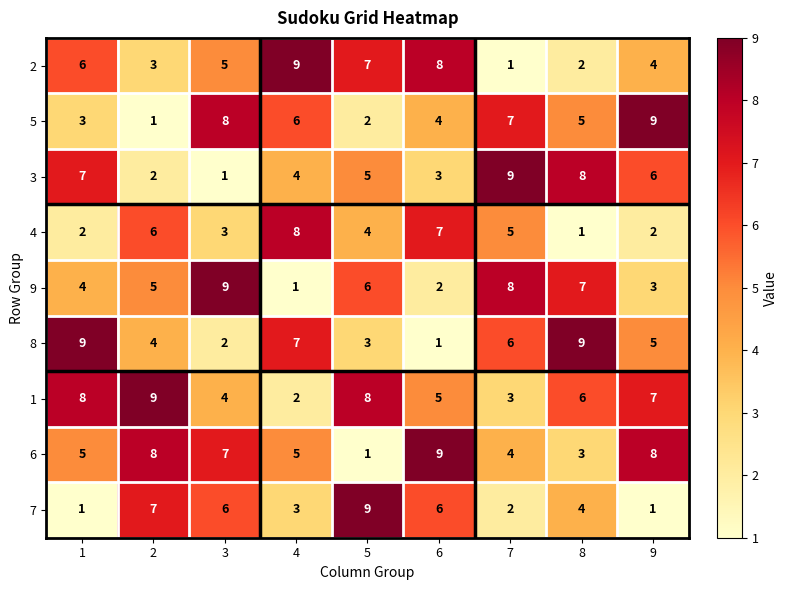

What is the sum of the 4 values at 7 and 4?

13